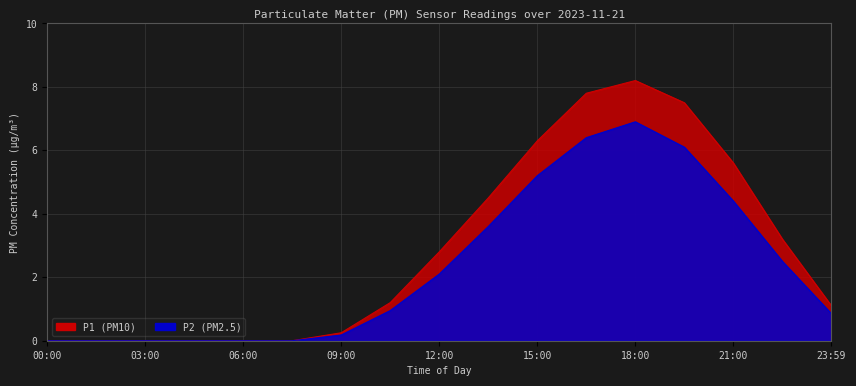

Does the chart display data point markers on the line(s)?

No